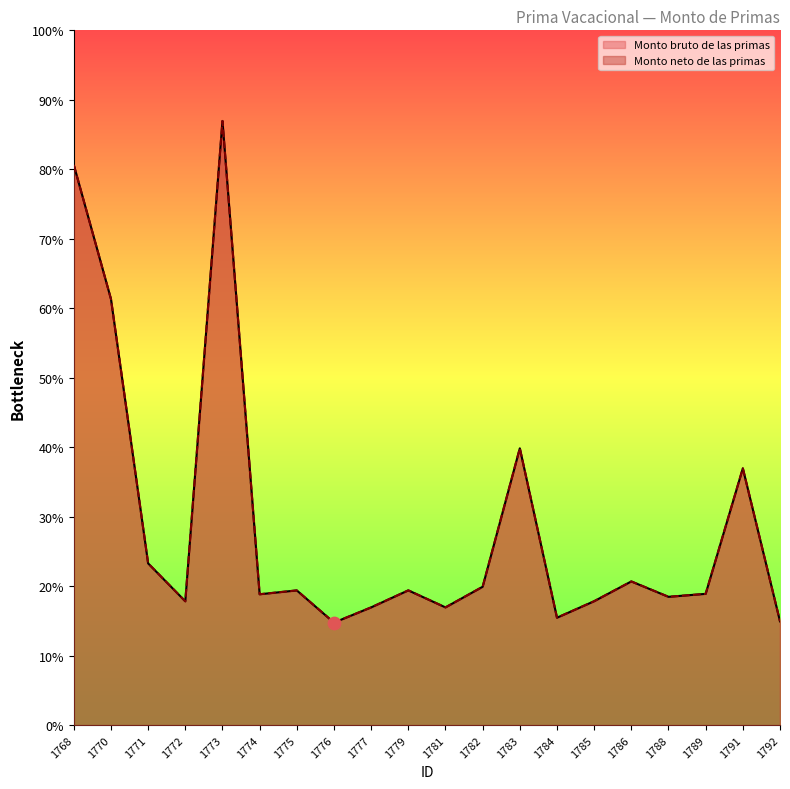

Which series has the largest Y range (max minus min)?

Monto bruto de las primas